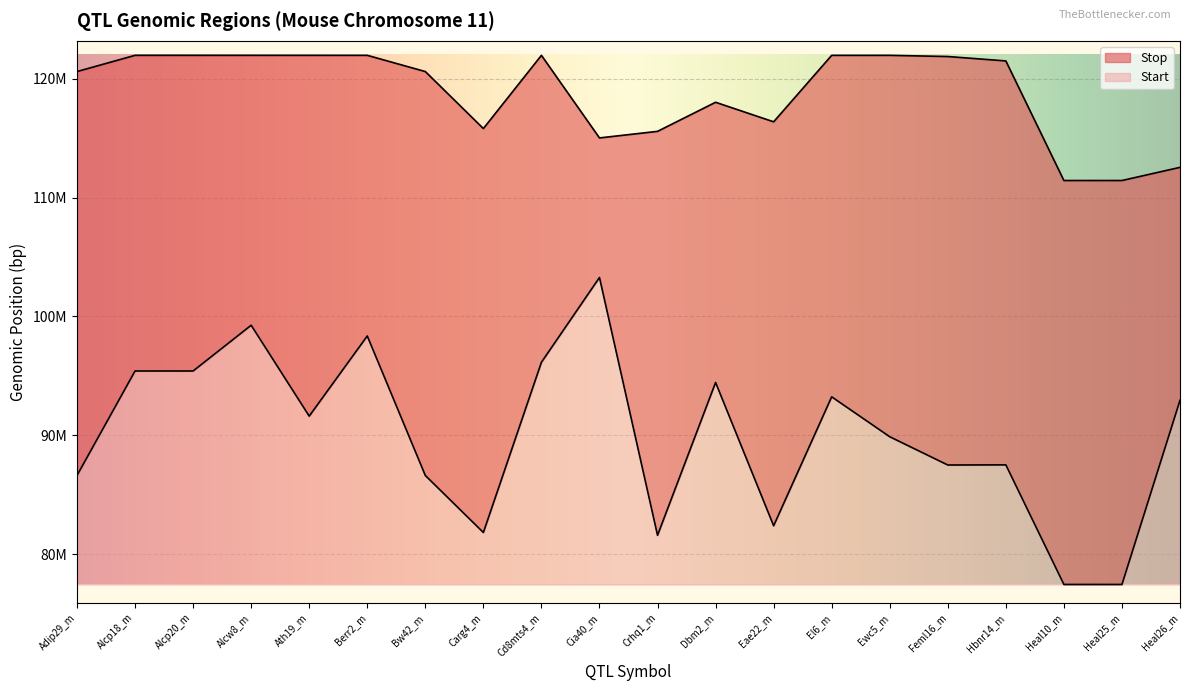

True or false: Start has more than 1 points higher than both neighbors.

True